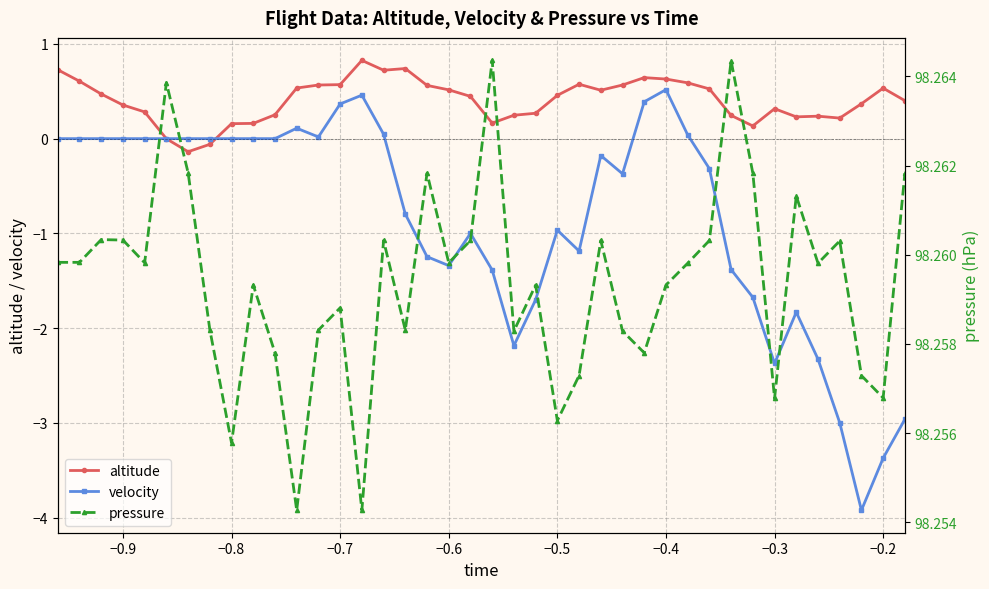

The value of altitude at −0.3 is 0.3. True or false?

True